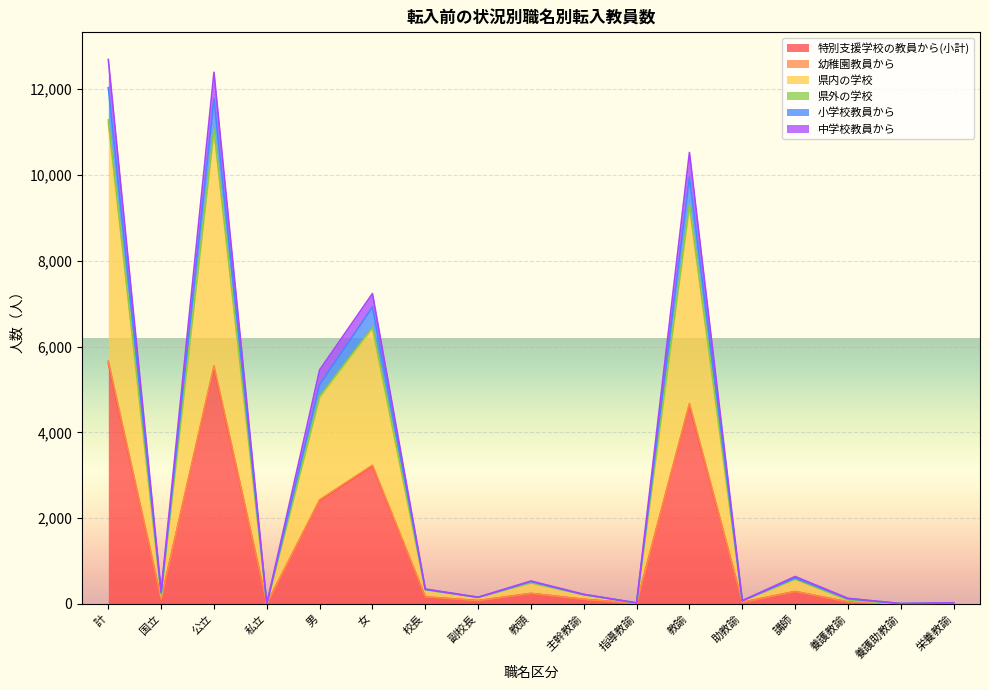

Where is 特別支援学校の教員から(小計) nearest to the value 2810?

男